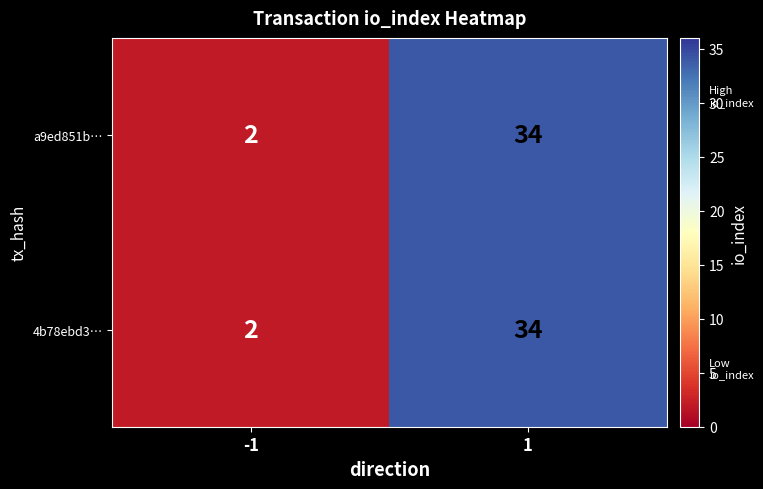

What is the maximum value shown in the chart?

34